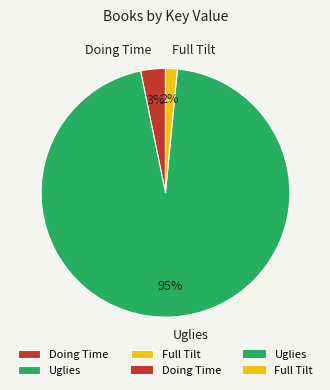

Which slice is the smallest?

Full Tilt